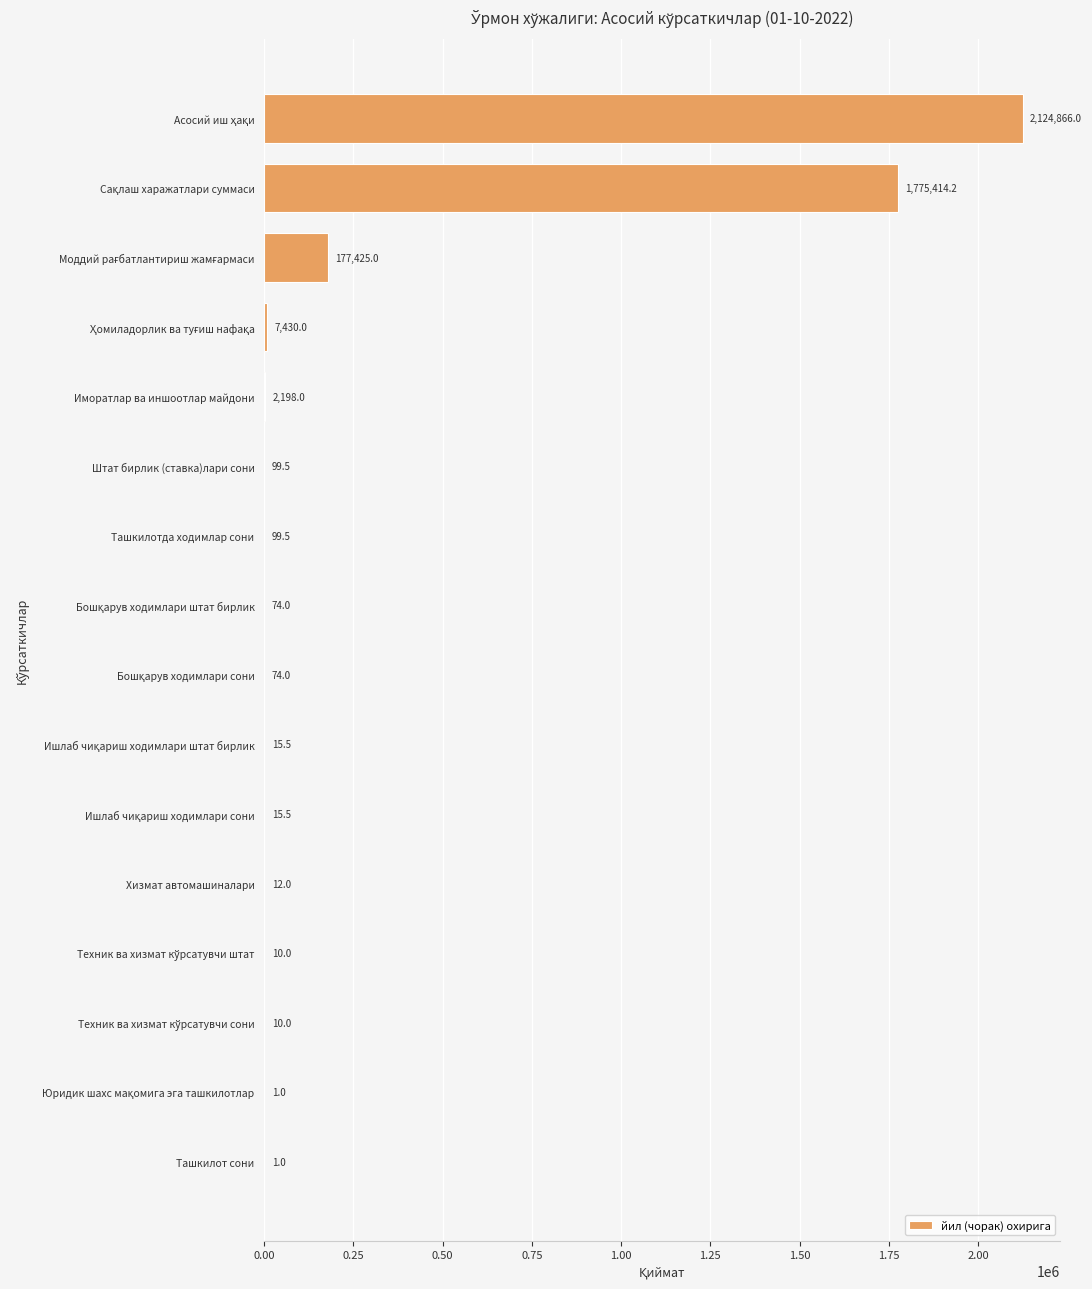

What is the sum of all values?

4087745.2